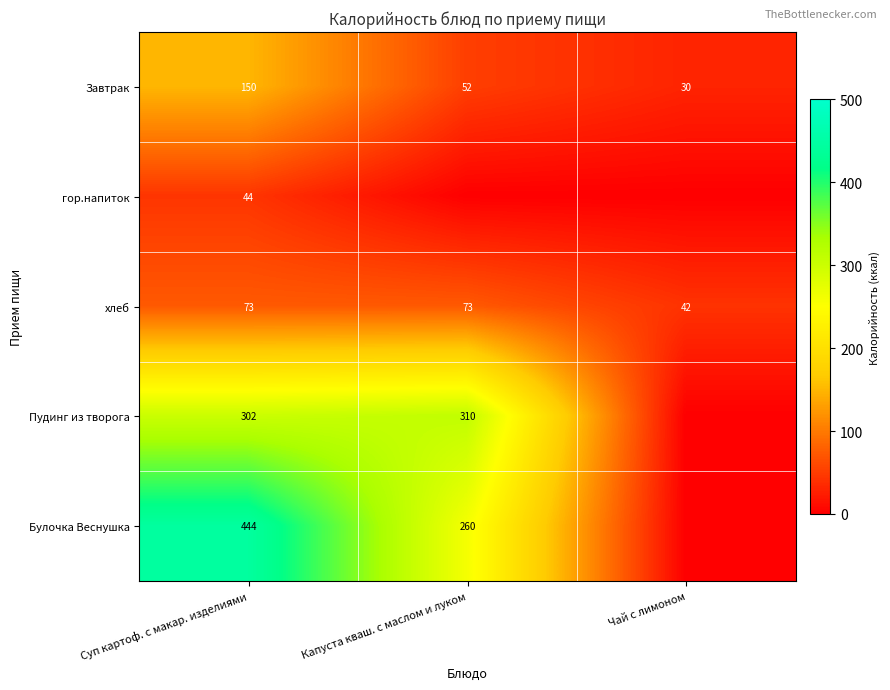

What is the spread (max minus min) of values at Чай с лимоном?

42.0